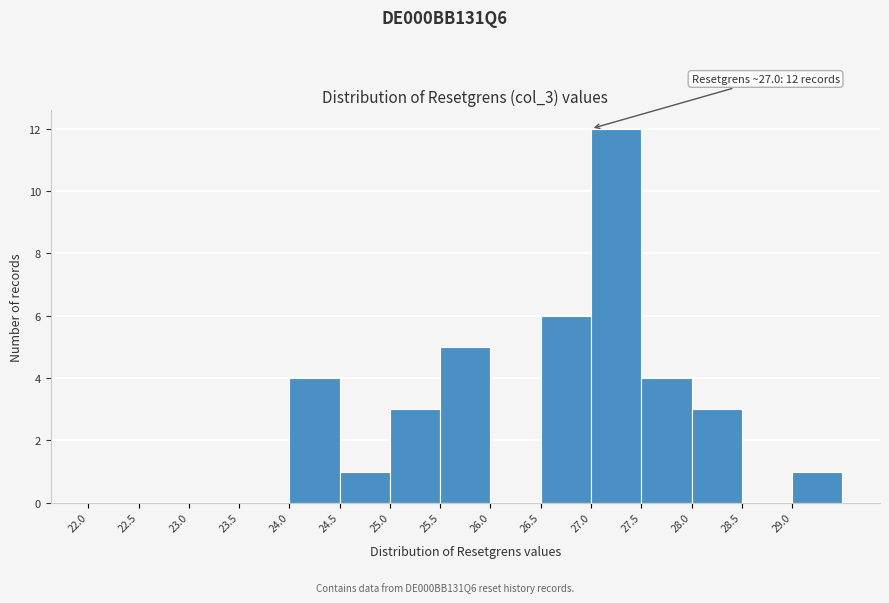

Over which range of the x-axis is the bar tallest?

27.0 to 27.5